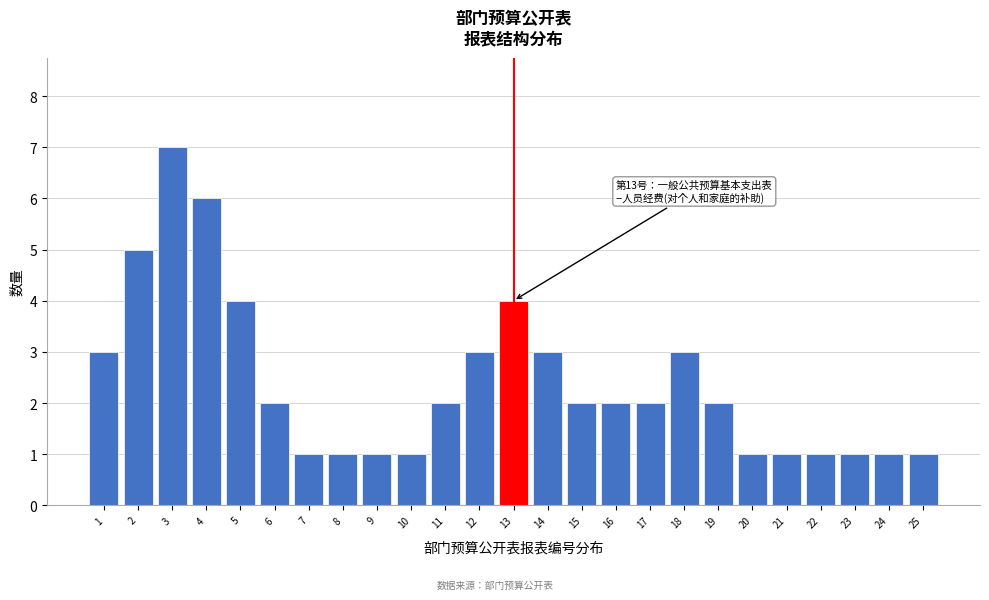

Reading right to left, what are all the values shown in this chart?

25=1	24=1	23=1	22=1	21=1	20=1	19=2	18=3	17=2	16=2	15=2	14=3	13=4	12=3	11=2	10=1	9=1	8=1	7=1	6=2	5=4	4=6	3=7	2=5	1=3